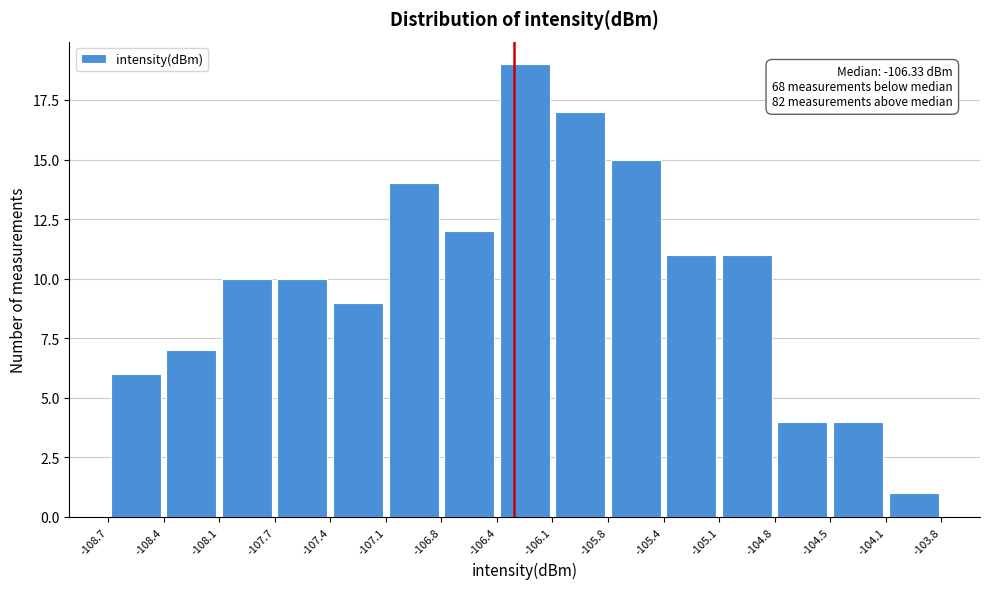

Over which range of the x-axis is the bar tallest?

-106.4 to -106.1